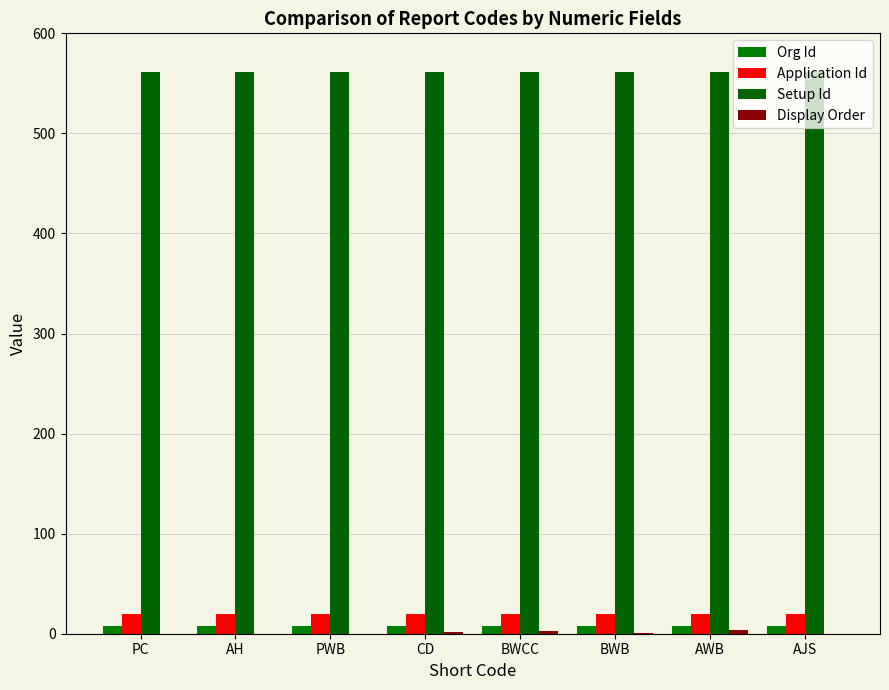

At which label is Application Id closest to 20?

PC